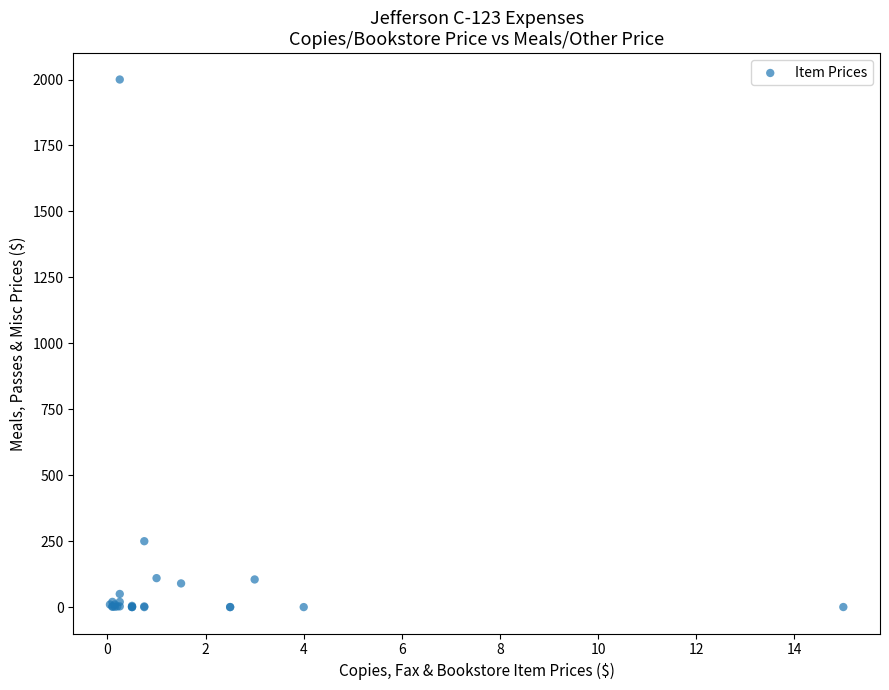

What Y value in the scatter plot is closest to 1000?

250.0